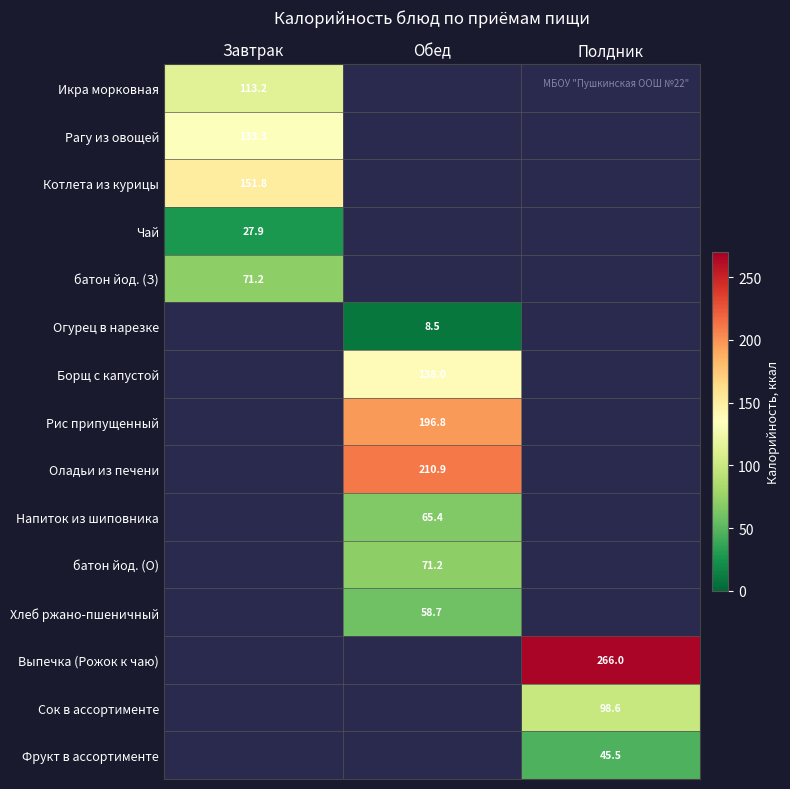

Is it true that Чай equals 27.9 at Завтрак?

True